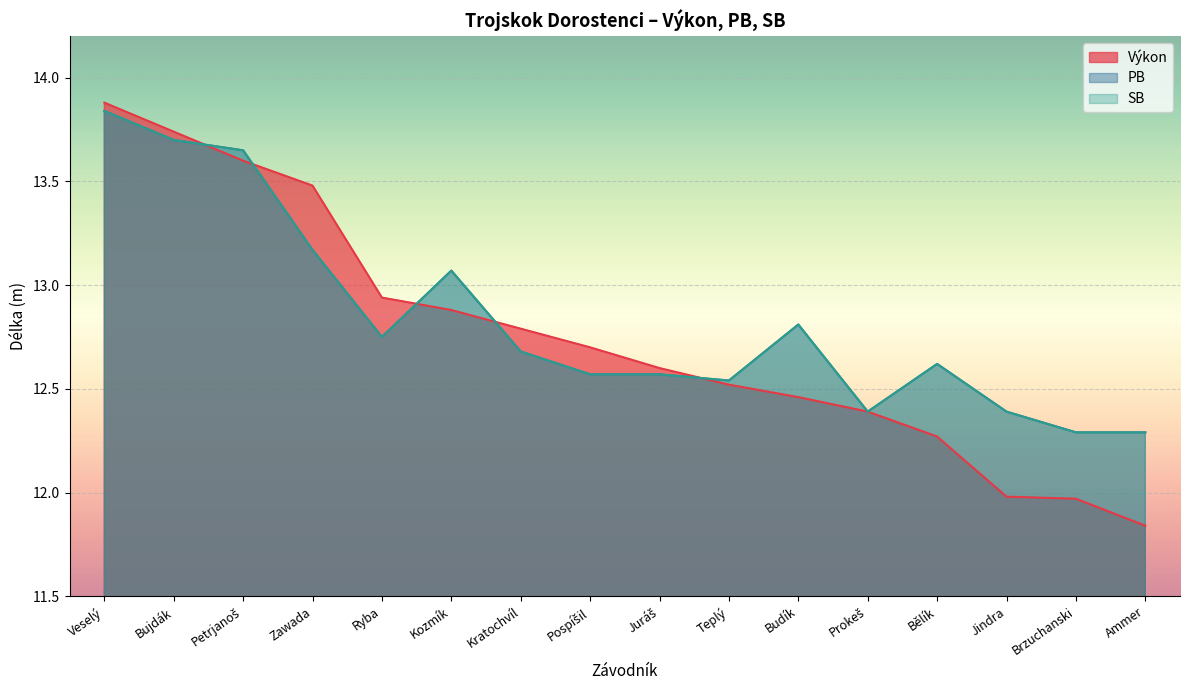

Between Kozmík and Veselý, which is larger?

Veselý